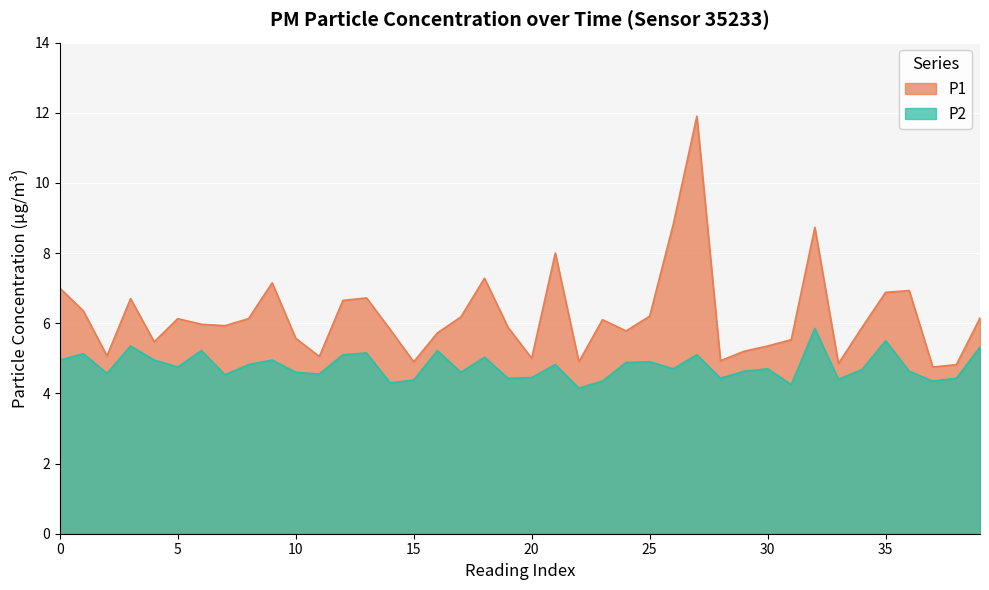

Rank the series at 07:00 from lowest to highest value.

P2, P1